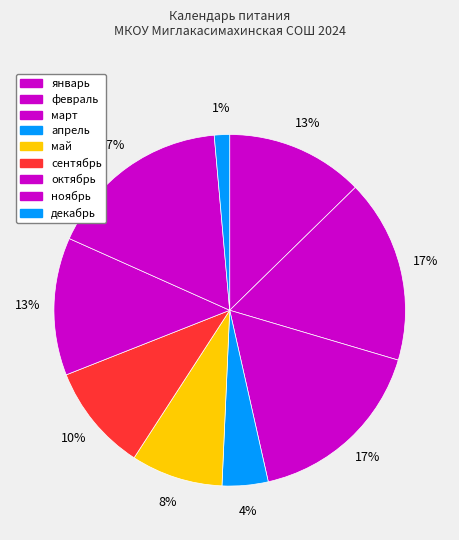

Which category has the smallest portion of the pie?

декабрь